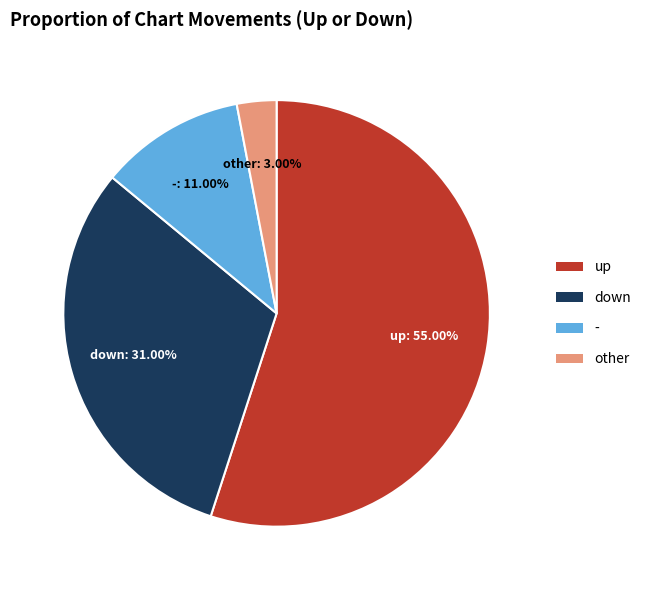

Which has a higher value, down or up?

up